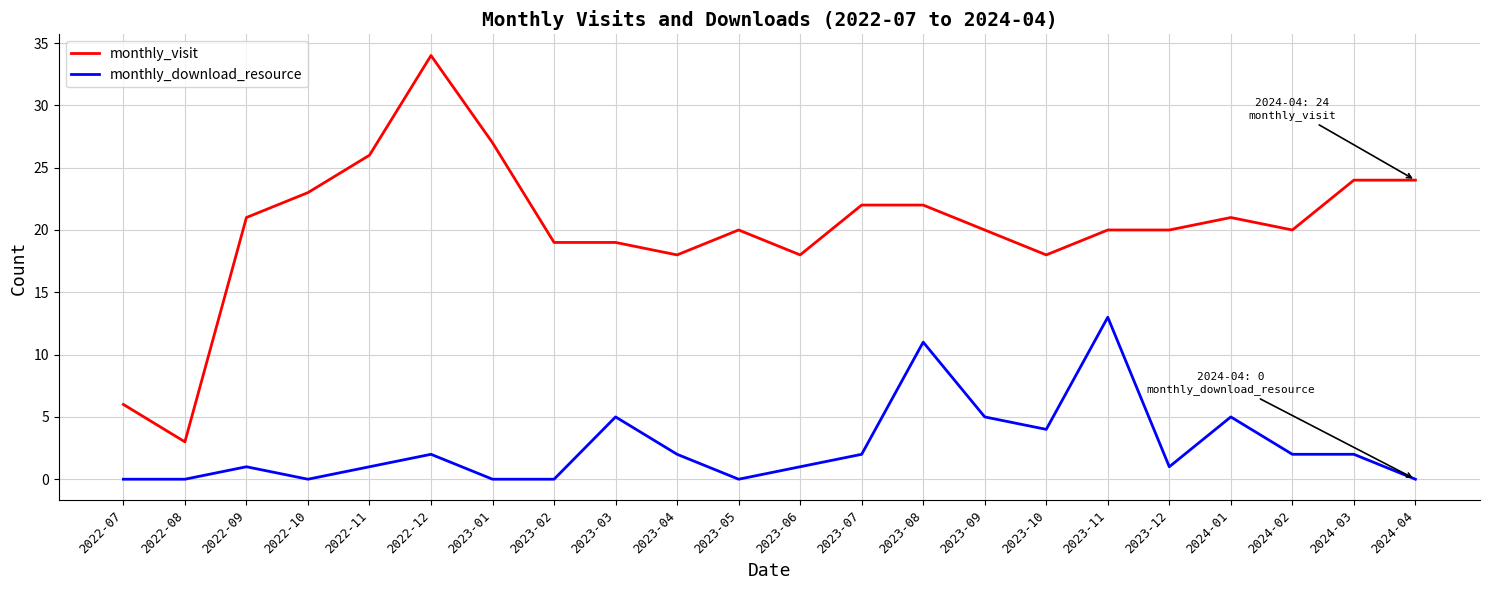

What position from the right is 2022-10?

19